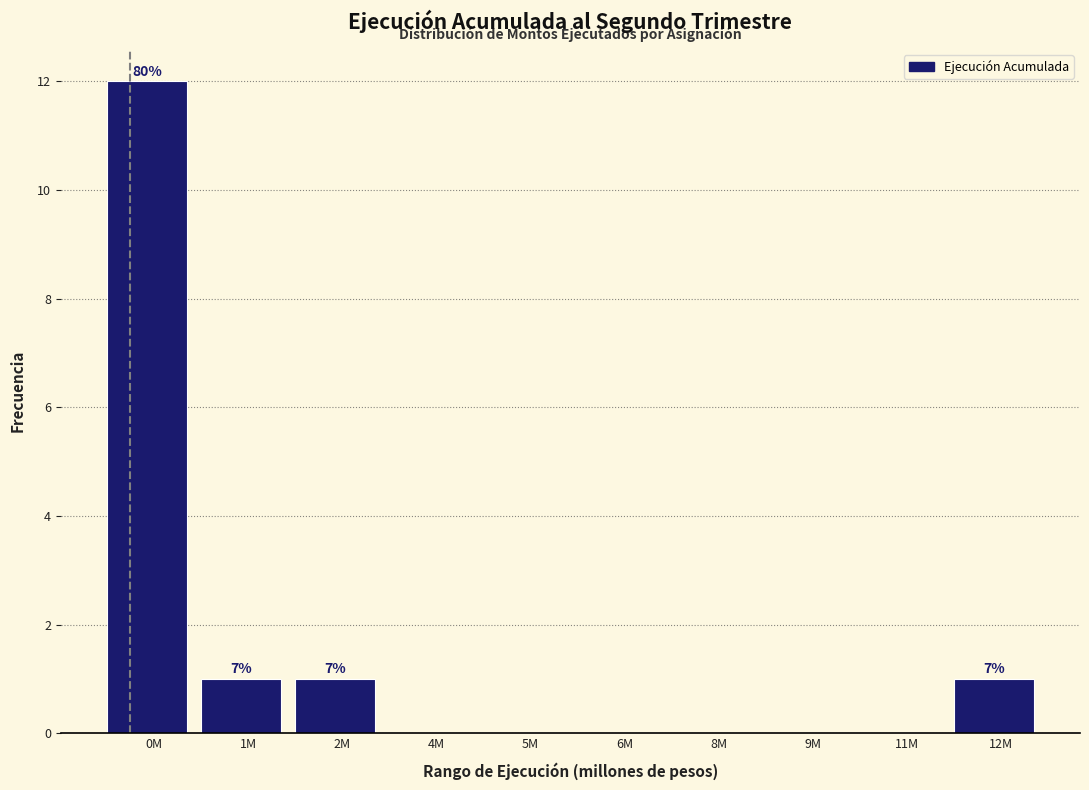

Reading left to right, list all the values displayed in this chart.

0M=12	1M=1	2M=1	4M=0	5M=0	6M=0	8M=0	9M=0	11M=0	12M=1